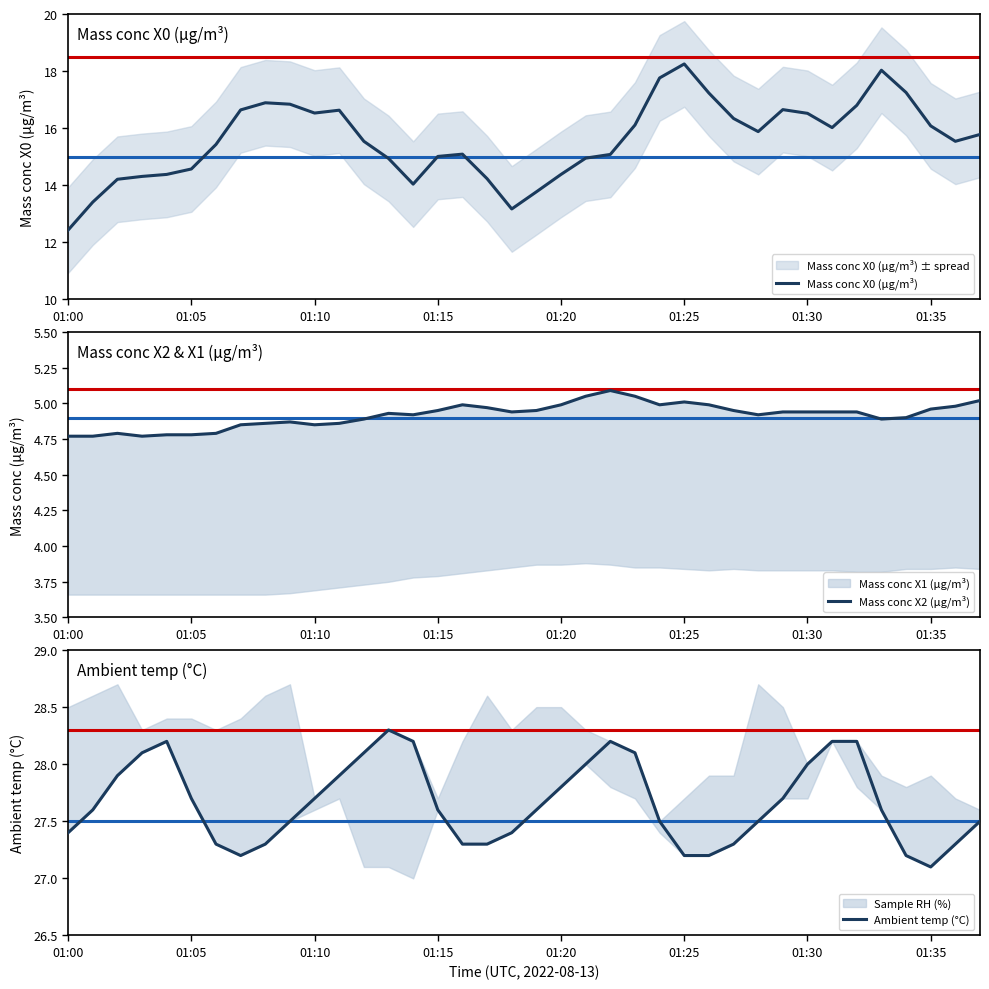

How many lines are shown in the chart?

3